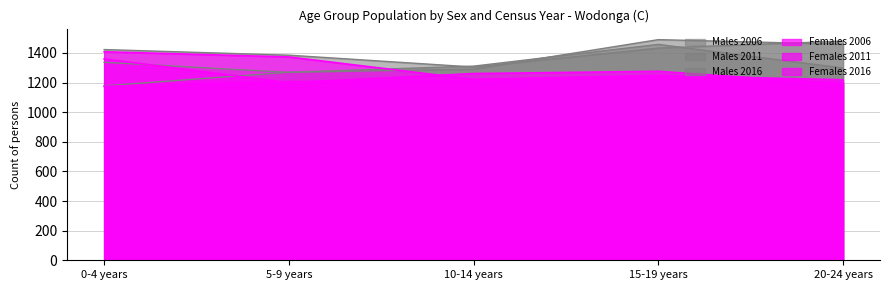

Which series has the largest total across all categories?

Males 2016